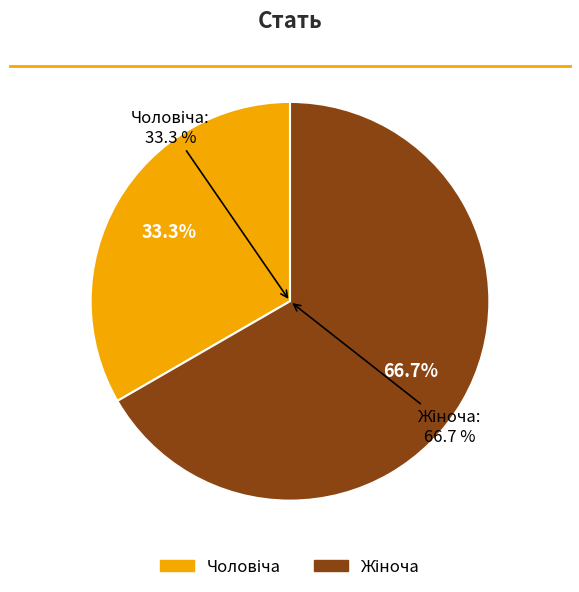

Rank the categories by value from highest to lowest.

Жіноча, Чоловіча